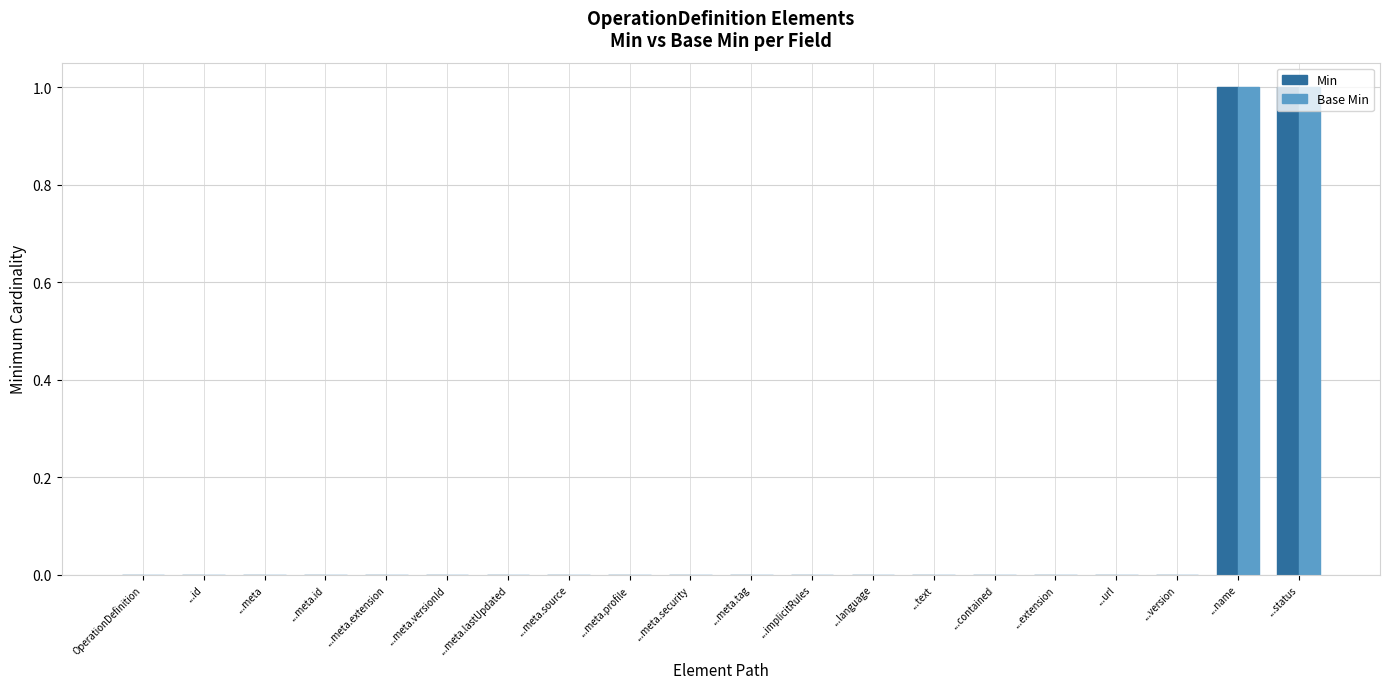

Is it true that Base Min equals 0 at ...text?

True